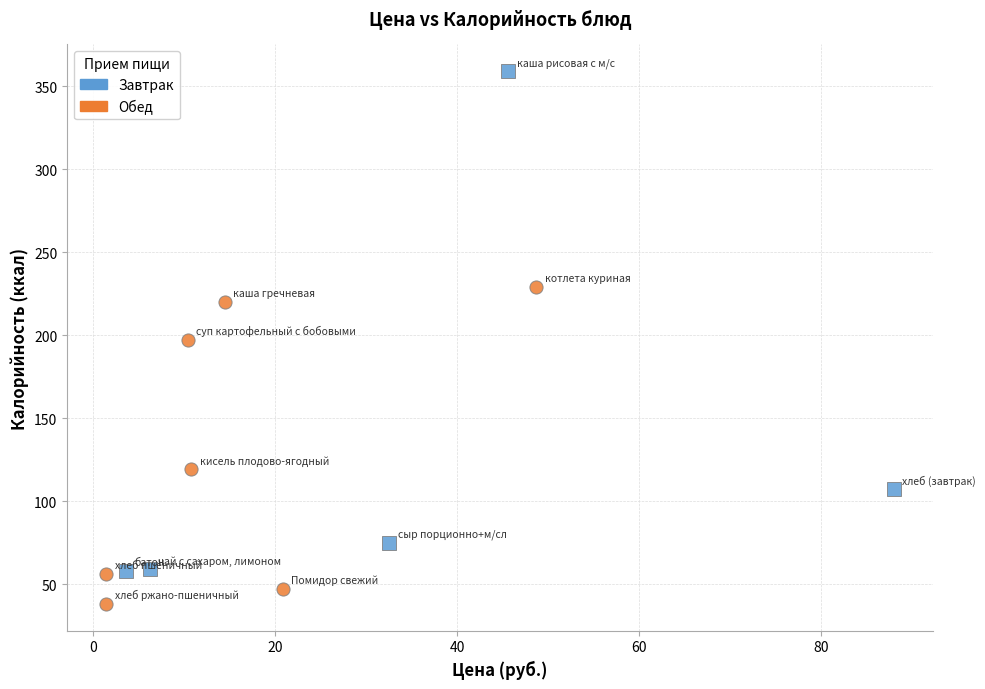

What are all the series names shown in the legend?

Завтрак, Обед